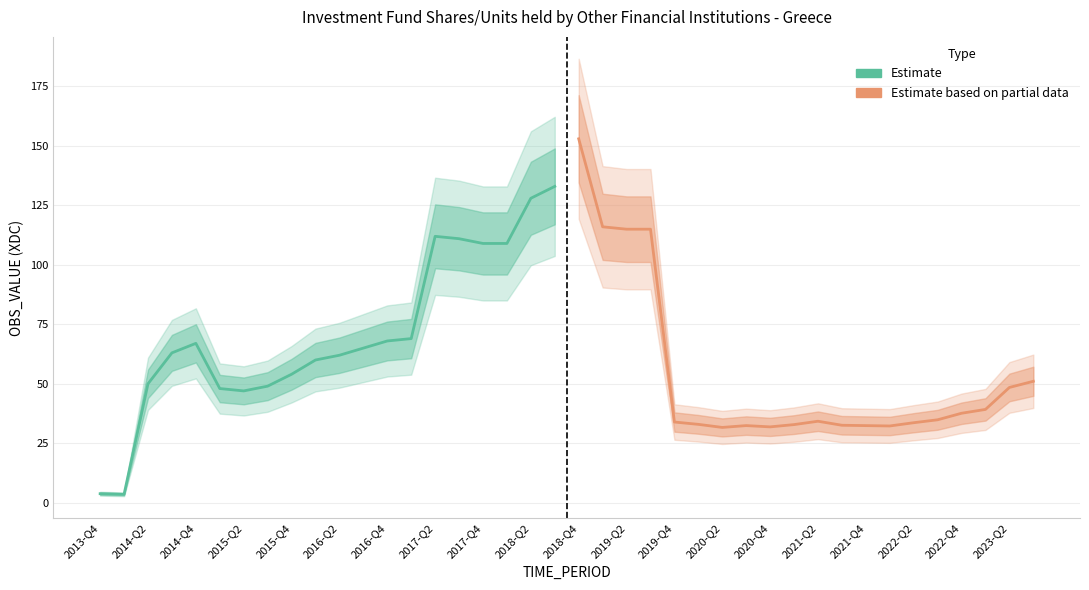

Is it true that Estimate based on partial data equals 34.9 at 2021-Q2?

True